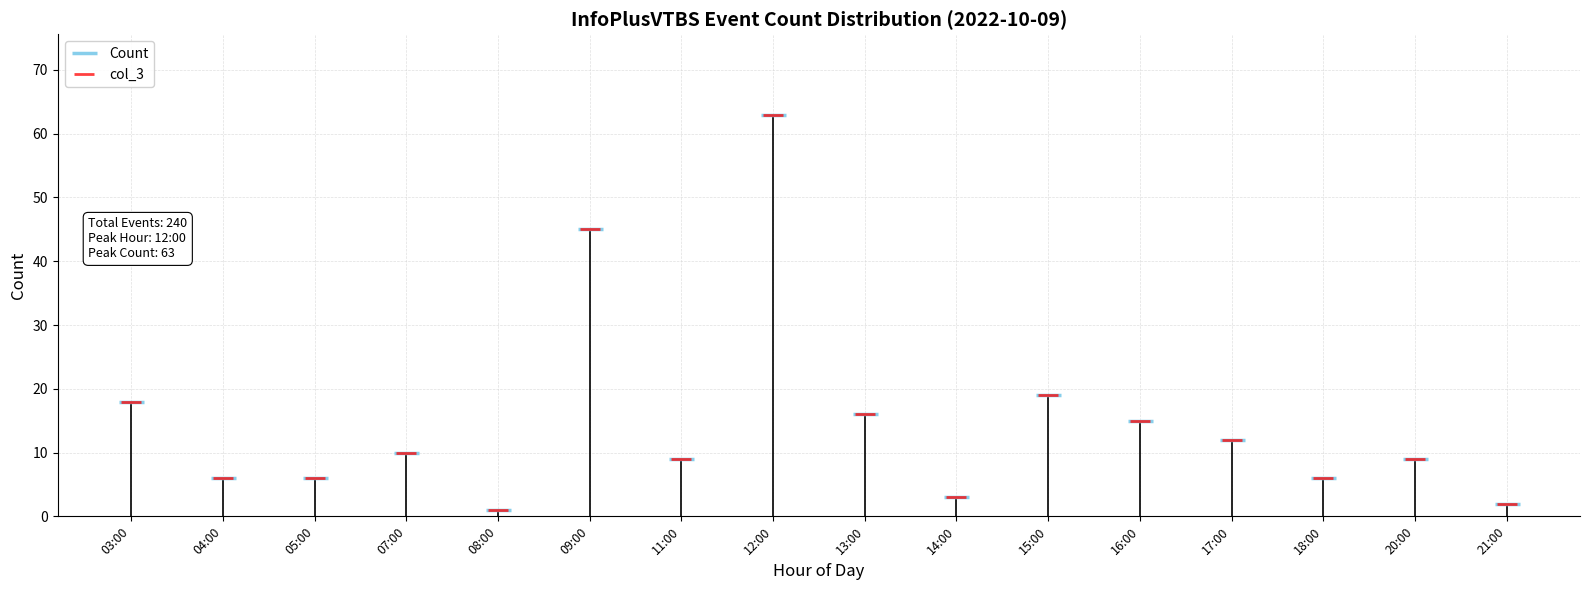

What is the approximate value of col_3 at 14:00, to the nearest 5?

5